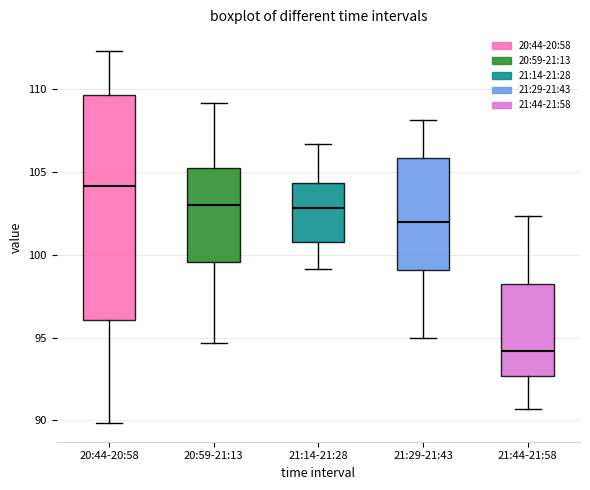

Reading left to right, transcribe this box plot: for each box, give where its median line is, the range the box spans, and where its two whiskers end, as read against the y-axis. The values are not printed on the chart, so give them approximately, as read against the axis.

20:44-20:58: median 104.0, box 96.0 to 109.5, whiskers 90.0 to 112.5
20:59-21:13: median 103.0, box 99.5 to 105.5, whiskers 94.5 to 109.0
21:14-21:28: median 103.0, box 101.0 to 104.5, whiskers 99.0 to 106.5
21:29-21:43: median 102.0, box 99.0 to 106.0, whiskers 95.0 to 108.0
21:44-21:58: median 94.0, box 92.5 to 98.5, whiskers 90.5 to 102.5